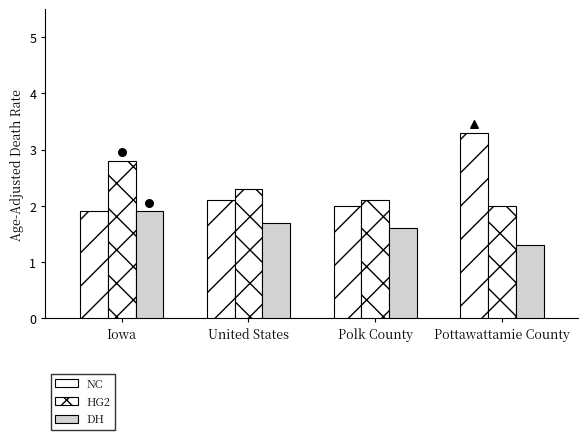

What are all the series names shown in the legend?

NC, HG2, DH